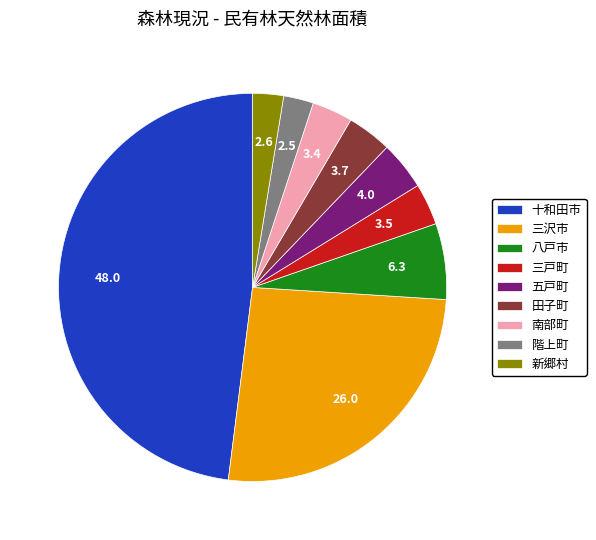

Combined, do 南部町 and 新郷村 account for over 50%?

No